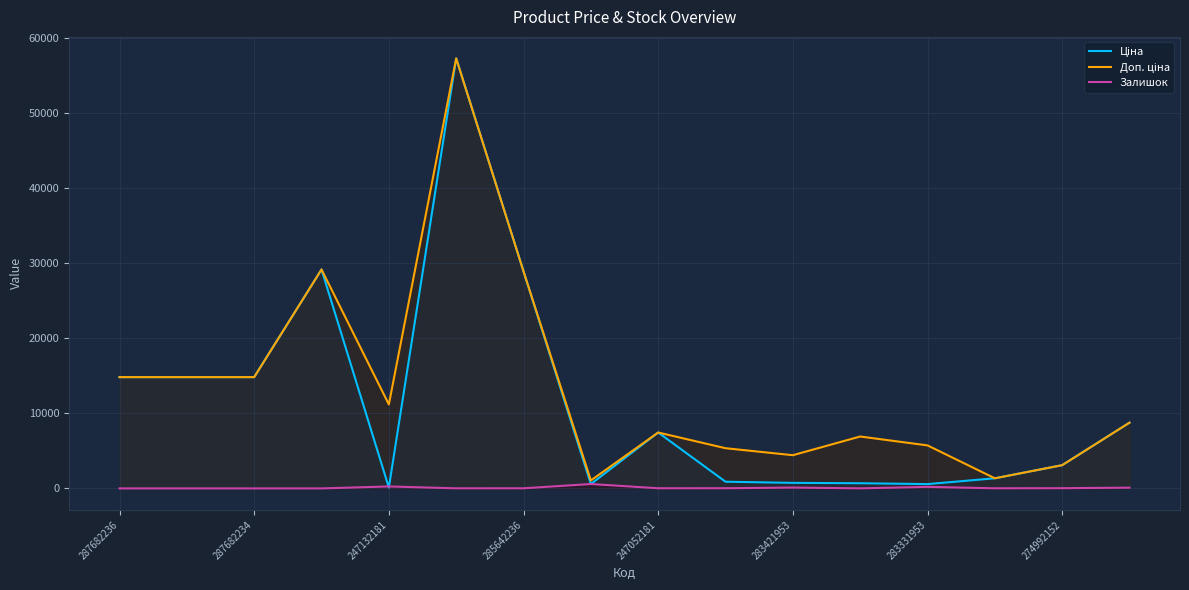

What is the difference between the highest and lowest values at 287682236?

14817.6